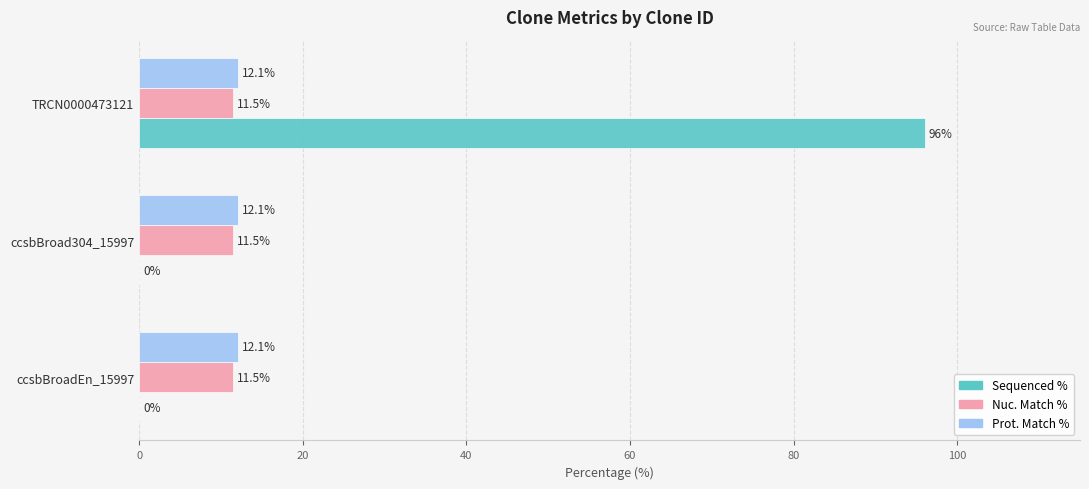

What is the total value across all series at TRCN0000473121?

119.6